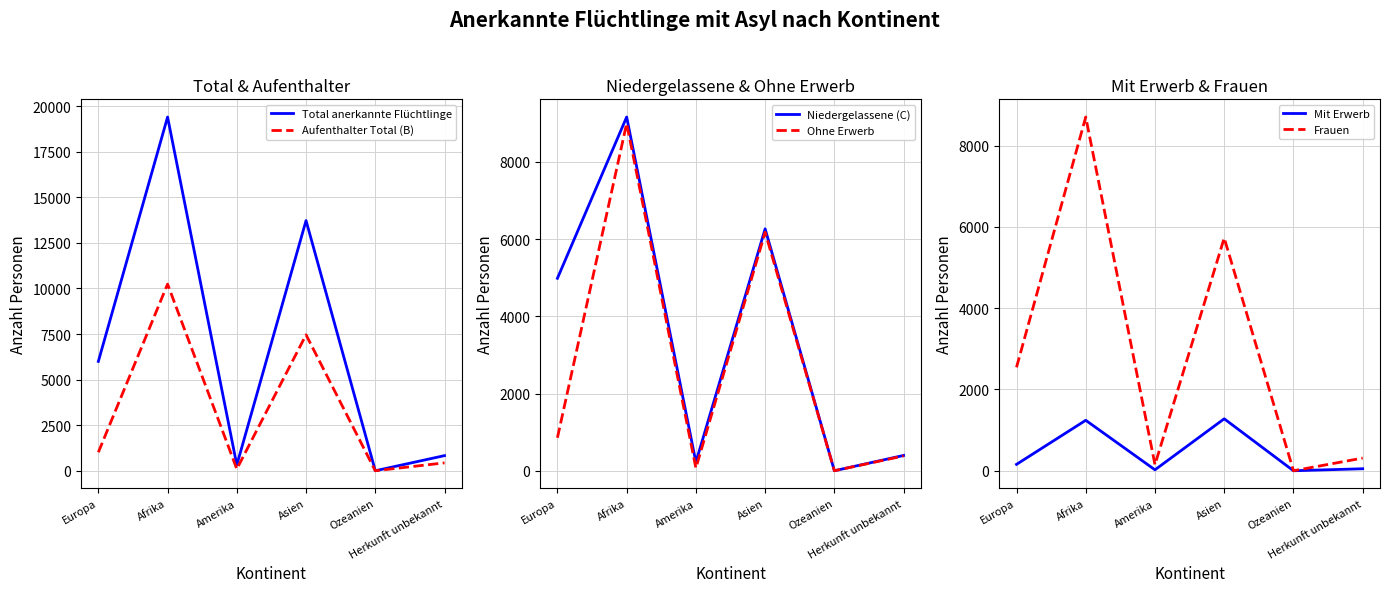

How many interior local valleys does the Ohne Erwerb series have?

2